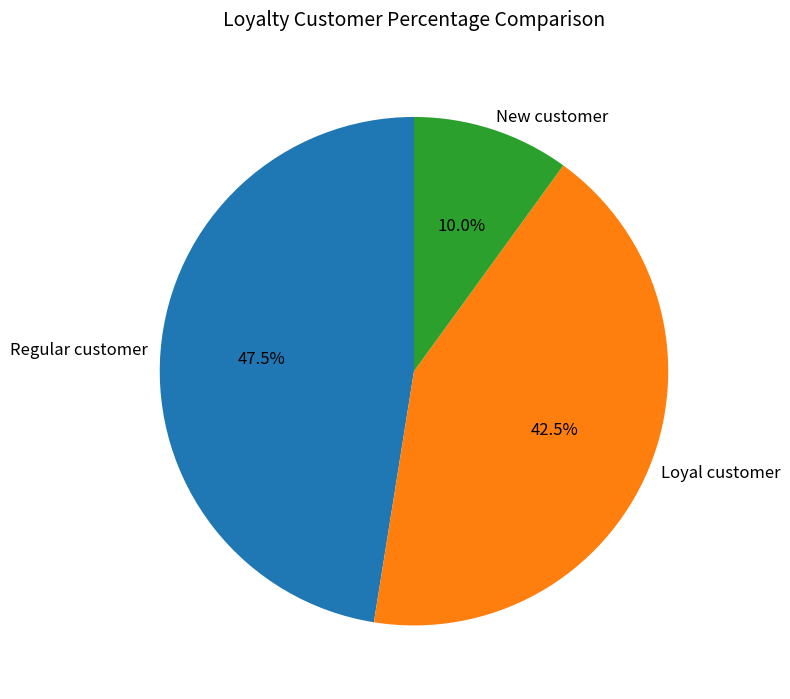

Rank the categories by value from lowest to highest.

New customer, Loyal customer, Regular customer